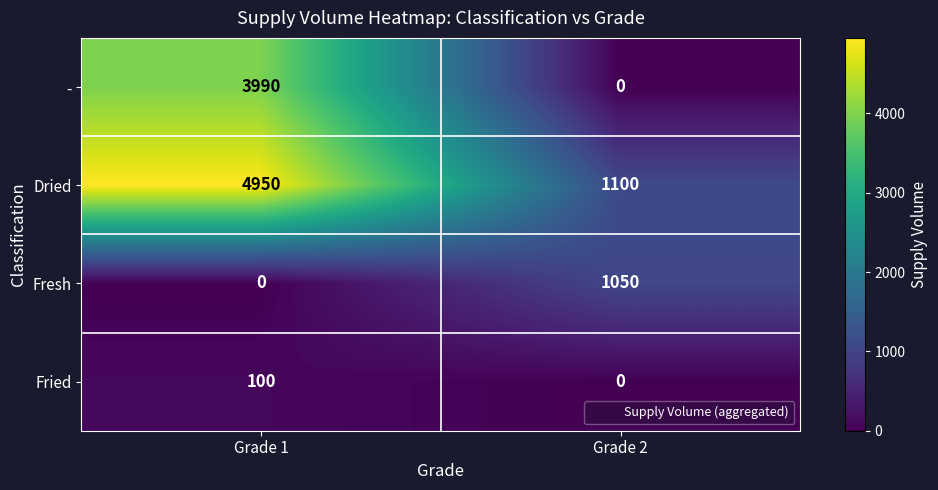

What is the sum of the Fried values at Grade 2 and Grade 1?

100